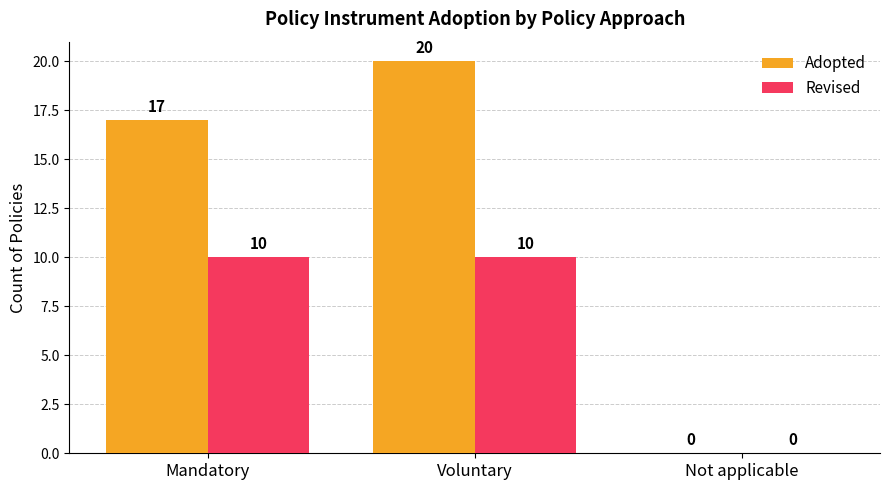

What is the total value across all series at Mandatory?

27